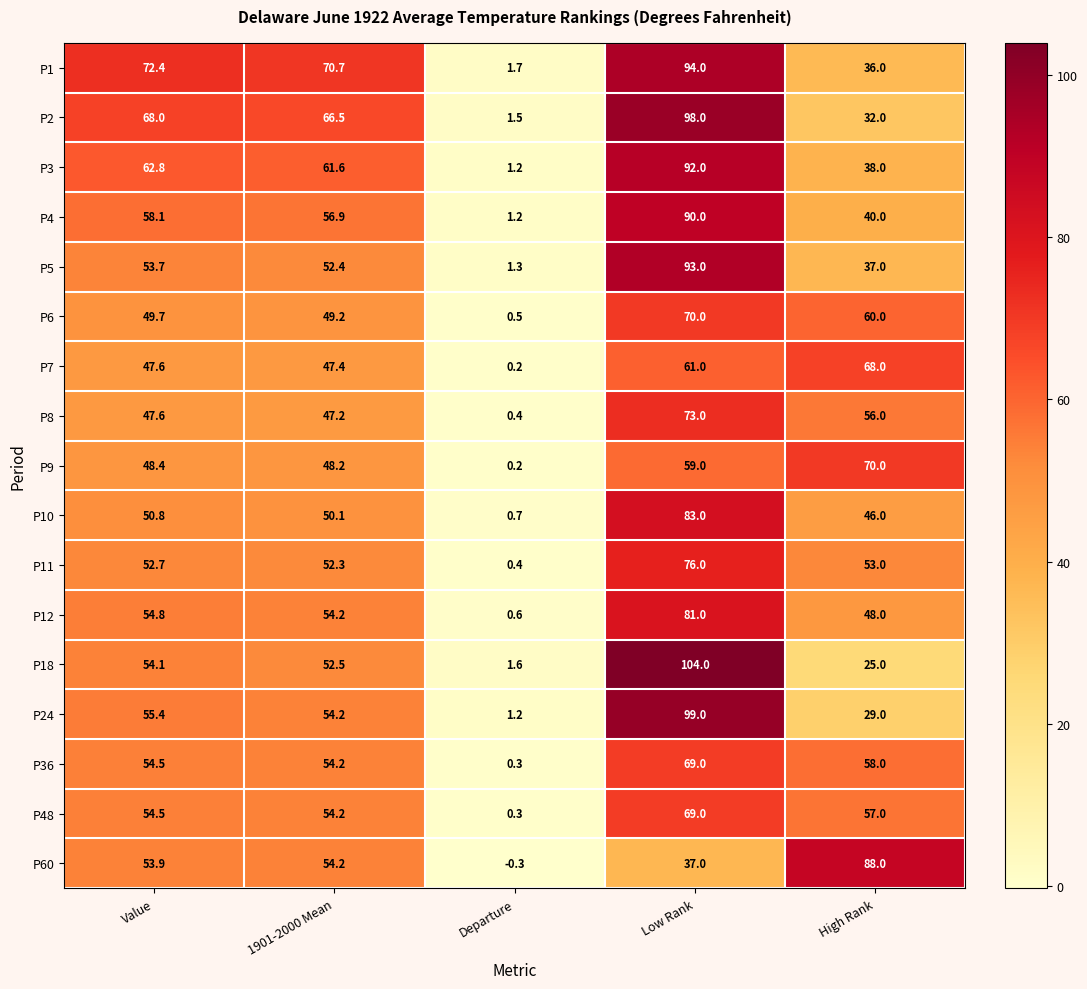

How many series are shown in this chart?

17